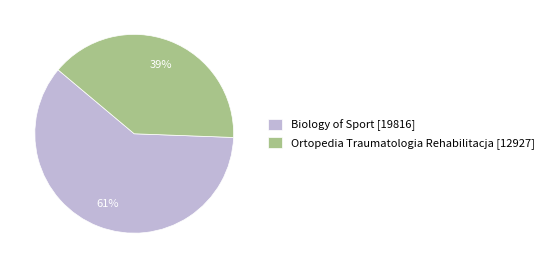

Rank the categories by value from highest to lowest.

Biology of Sport, Ortopedia Traumatologia Rehabilitacja